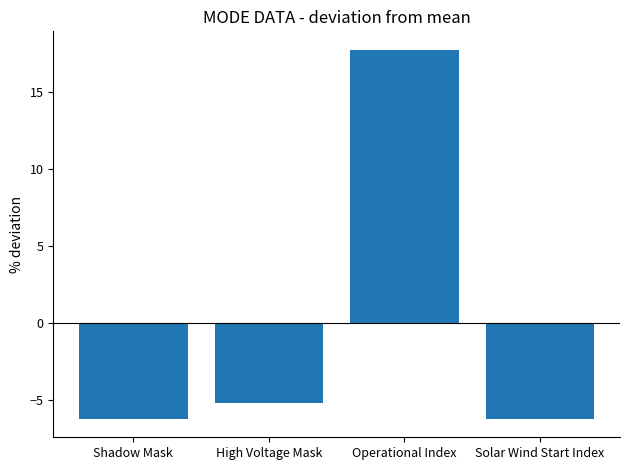

What is the change in value from High Voltage Mask to Operational Index?

+23.0